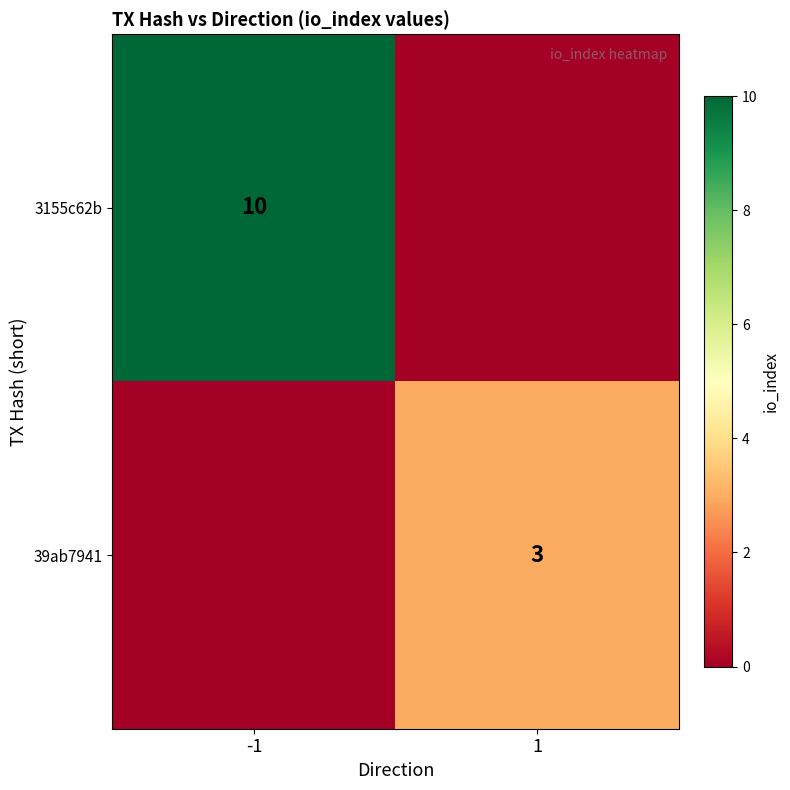

The 39ab7941 series shows 4 at 1. True or false?

False